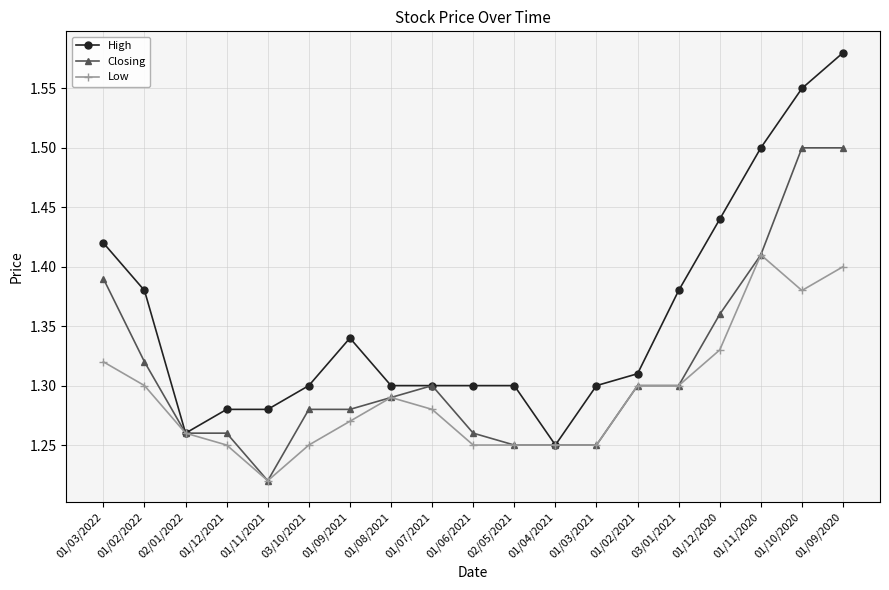

At which category is the sum across all series the highest?

01/09/2020